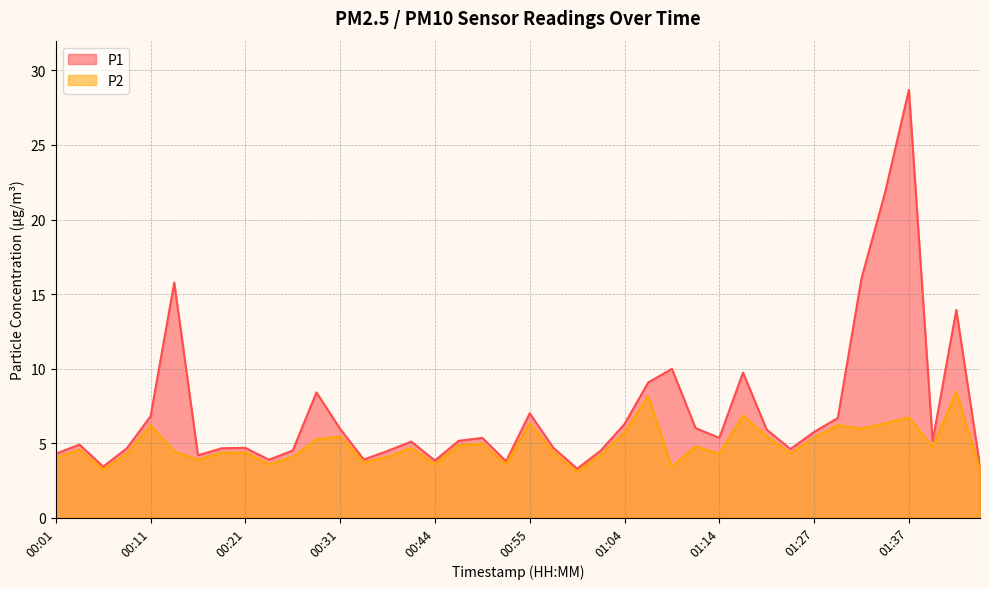

Does the chart have visible grid lines?

Yes